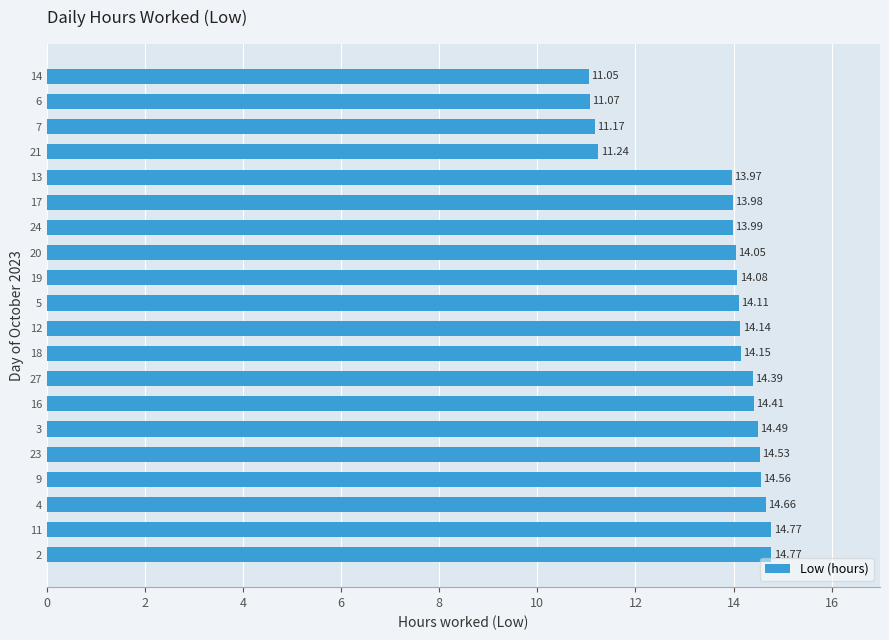

True or false: the data shows 14.1 at 12.

True